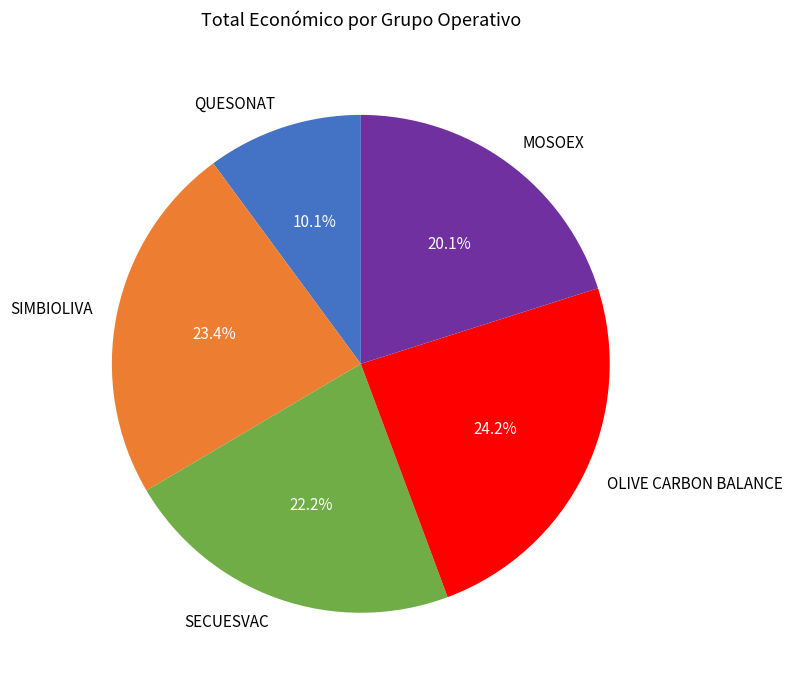

What is the largest slice in the pie chart?

OLIVE CARBON BALANCE